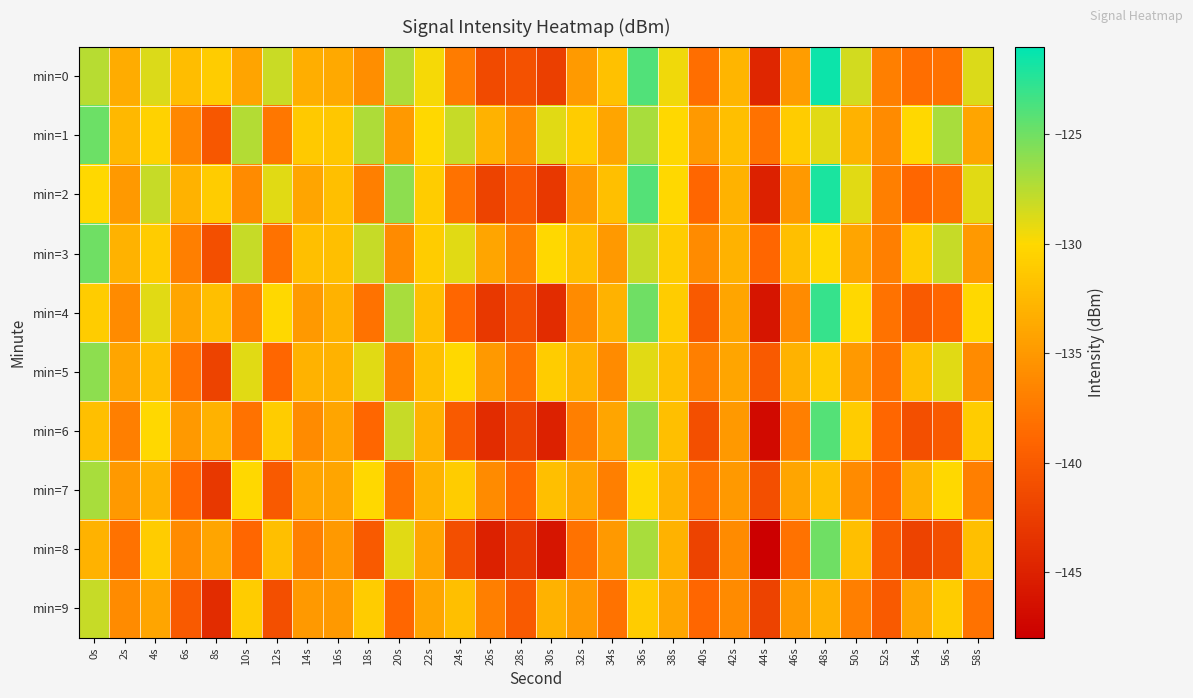

Reading right to left, extract all data points from this chart.

min=0: 58s=-128.8	56s=-138.0	54s=-138.3	52s=-137.0	50s=-128.4	48s=-121.5	46s=-134.6	44s=-144.6	42s=-132.8	40s=-138.4	38s=-129.5	36s=-123.9	34s=-131.8	32s=-134.9	30s=-142.4	28s=-140.7	26s=-141.4	24s=-137.1	22s=-129.7	20s=-127.2	18s=-135.9	16s=-133.7	14s=-133.3	12s=-128.1	10s=-134.2	8s=-130.9	6s=-132.1	4s=-128.7	2s=-133.5	0s=-127.5
min=1: 58s=-134.0	56s=-127.0	54s=-130.0	52s=-136.0	50s=-133.0	48s=-129.0	46s=-131.0	44s=-138.0	42s=-132.0	40s=-135.0	38s=-130.0	36s=-127.0	34s=-134.0	32s=-131.0	30s=-129.0	28s=-136.0	26s=-133.0	24s=-128.0	22s=-130.0	20s=-135.0	18s=-127.2	16s=-131.4	14s=-131.2	12s=-137.6	10s=-127.4	8s=-140.3	6s=-136.3	4s=-130.5	2s=-132.6	0s=-124.8
min=2: 58s=-129.0	56s=-138.0	54s=-139.0	52s=-137.0	50s=-129.0	48s=-122.0	46s=-135.0	44s=-145.0	42s=-133.0	40s=-139.0	38s=-130.0	36s=-124.0	34s=-132.0	32s=-135.0	30s=-143.0	28s=-140.0	26s=-142.0	24s=-138.0	22s=-131.0	20s=-126.0	18s=-137.0	16s=-132.0	14s=-134.0	12s=-129.0	10s=-136.0	8s=-131.0	6s=-133.0	4s=-128.0	2s=-135.0	0s=-130.0
min=3: 58s=-135.0	56s=-128.0	54s=-131.0	52s=-137.0	50s=-134.0	48s=-130.0	46s=-132.0	44s=-139.0	42s=-133.0	40s=-136.0	38s=-131.0	36s=-128.0	34s=-135.0	32s=-132.0	30s=-130.0	28s=-137.0	26s=-134.0	24s=-129.0	22s=-131.0	20s=-136.0	18s=-128.0	16s=-132.0	14s=-132.0	12s=-138.0	10s=-128.0	8s=-141.0	6s=-137.0	4s=-131.0	2s=-133.0	0s=-125.0
min=4: 58s=-130.0	56s=-139.0	54s=-140.0	52s=-138.0	50s=-130.0	48s=-123.0	46s=-136.0	44s=-146.0	42s=-134.0	40s=-140.0	38s=-131.0	36s=-125.0	34s=-133.0	32s=-136.0	30s=-144.0	28s=-141.0	26s=-143.0	24s=-139.0	22s=-132.0	20s=-127.0	18s=-138.0	16s=-133.0	14s=-135.0	12s=-130.0	10s=-137.0	8s=-132.0	6s=-134.0	4s=-129.0	2s=-136.0	0s=-131.0
min=5: 58s=-136.0	56s=-129.0	54s=-132.0	52s=-138.0	50s=-135.0	48s=-131.0	46s=-133.0	44s=-140.0	42s=-134.0	40s=-137.0	38s=-132.0	36s=-129.0	34s=-136.0	32s=-133.0	30s=-131.0	28s=-138.0	26s=-135.0	24s=-130.0	22s=-132.0	20s=-137.0	18s=-129.0	16s=-133.0	14s=-133.0	12s=-139.0	10s=-129.0	8s=-142.0	6s=-138.0	4s=-132.0	2s=-134.0	0s=-126.0
min=6: 58s=-131.0	56s=-140.0	54s=-141.0	52s=-139.0	50s=-131.0	48s=-124.0	46s=-137.0	44s=-147.0	42s=-135.0	40s=-141.0	38s=-132.0	36s=-126.0	34s=-134.0	32s=-137.0	30s=-145.0	28s=-142.0	26s=-144.0	24s=-140.0	22s=-133.0	20s=-128.0	18s=-139.0	16s=-134.0	14s=-136.0	12s=-131.0	10s=-138.0	8s=-133.0	6s=-135.0	4s=-130.0	2s=-137.0	0s=-132.0
min=7: 58s=-137.0	56s=-130.0	54s=-133.0	52s=-139.0	50s=-136.0	48s=-132.0	46s=-134.0	44s=-141.0	42s=-135.0	40s=-138.0	38s=-133.0	36s=-130.0	34s=-137.0	32s=-134.0	30s=-132.0	28s=-139.0	26s=-136.0	24s=-131.0	22s=-133.0	20s=-138.0	18s=-130.0	16s=-134.0	14s=-134.0	12s=-140.0	10s=-130.0	8s=-143.0	6s=-139.0	4s=-133.0	2s=-135.0	0s=-127.0
min=8: 58s=-132.0	56s=-141.0	54s=-142.0	52s=-140.0	50s=-132.0	48s=-125.0	46s=-138.0	44s=-148.0	42s=-136.0	40s=-142.0	38s=-133.0	36s=-127.0	34s=-135.0	32s=-138.0	30s=-146.0	28s=-143.0	26s=-145.0	24s=-141.0	22s=-134.0	20s=-129.0	18s=-140.0	16s=-135.0	14s=-137.0	12s=-132.0	10s=-139.0	8s=-134.0	6s=-136.0	4s=-131.0	2s=-138.0	0s=-133.0
min=9: 58s=-138.0	56s=-131.0	54s=-134.0	52s=-140.0	50s=-137.0	48s=-133.0	46s=-135.0	44s=-142.0	42s=-136.0	40s=-139.0	38s=-134.0	36s=-131.0	34s=-138.0	32s=-135.0	30s=-133.0	28s=-140.0	26s=-137.0	24s=-132.0	22s=-134.0	20s=-139.0	18s=-131.0	16s=-135.0	14s=-135.0	12s=-141.0	10s=-131.0	8s=-144.0	6s=-140.0	4s=-134.0	2s=-136.0	0s=-128.0